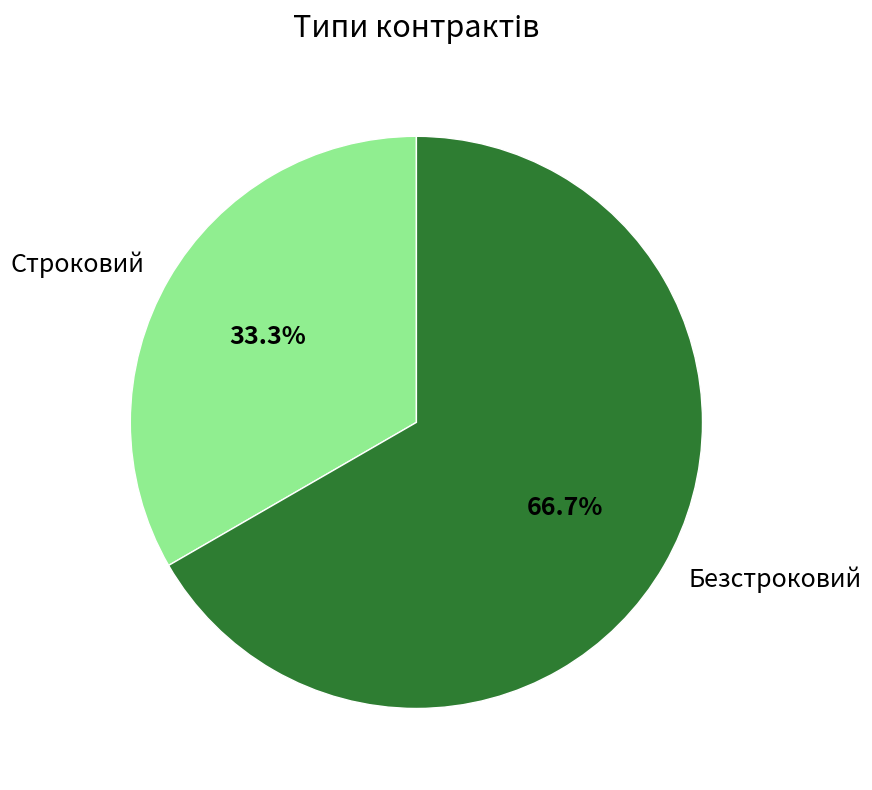

Which category has the smallest portion of the pie?

Строковий